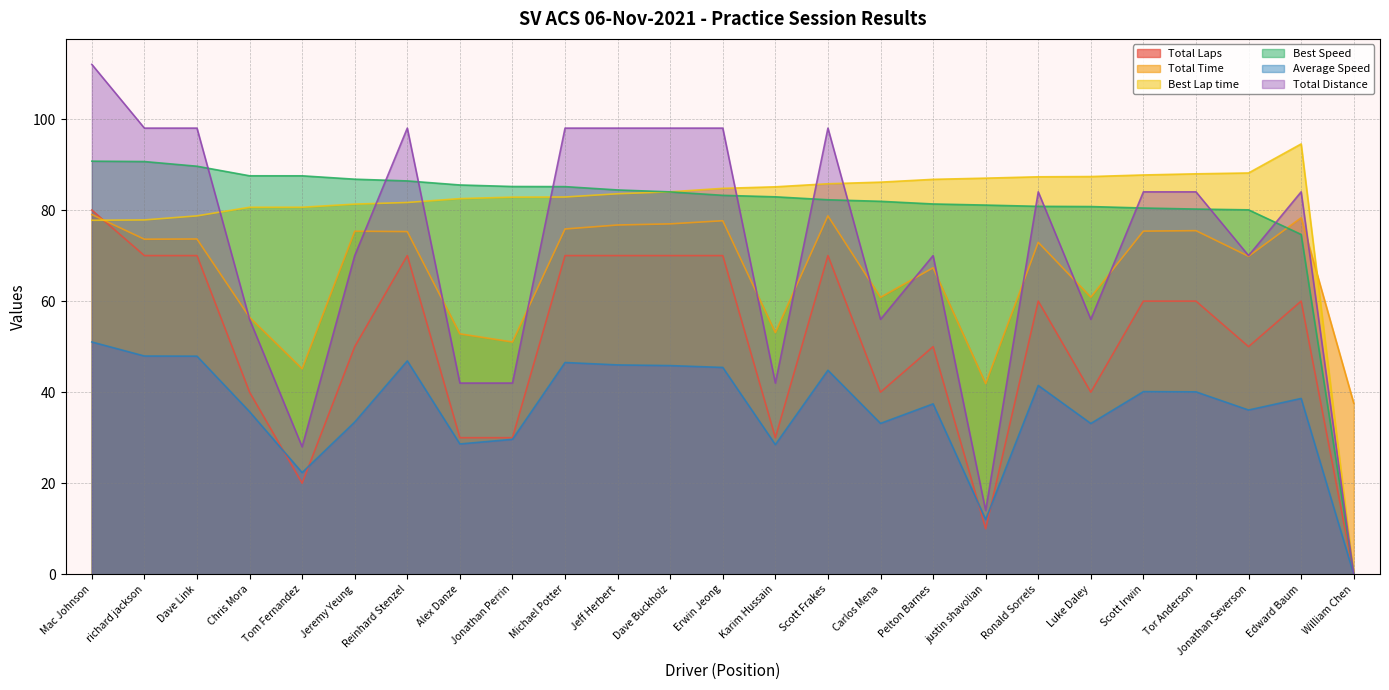

What are all the series names shown in the legend?

Total Laps, Total Time, Best Lap time, Best Speed, Average Speed, Total Distance